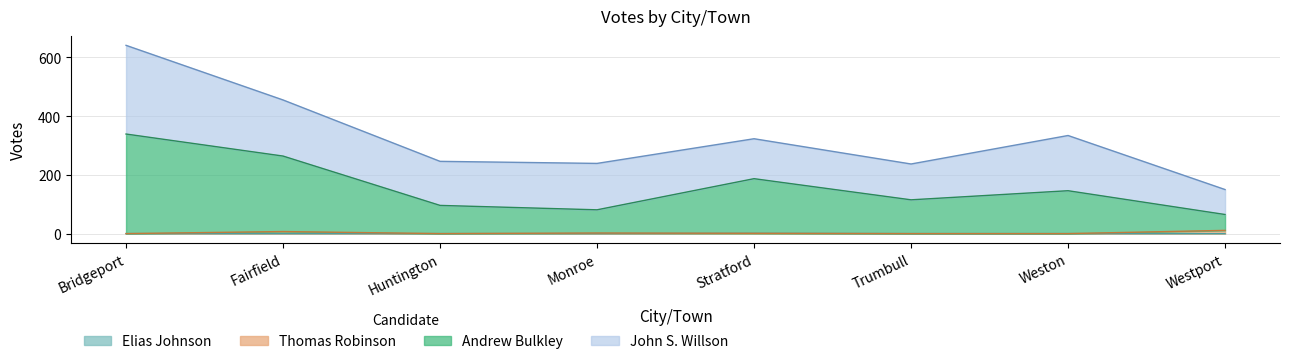

How many categories are shown in the chart?

8